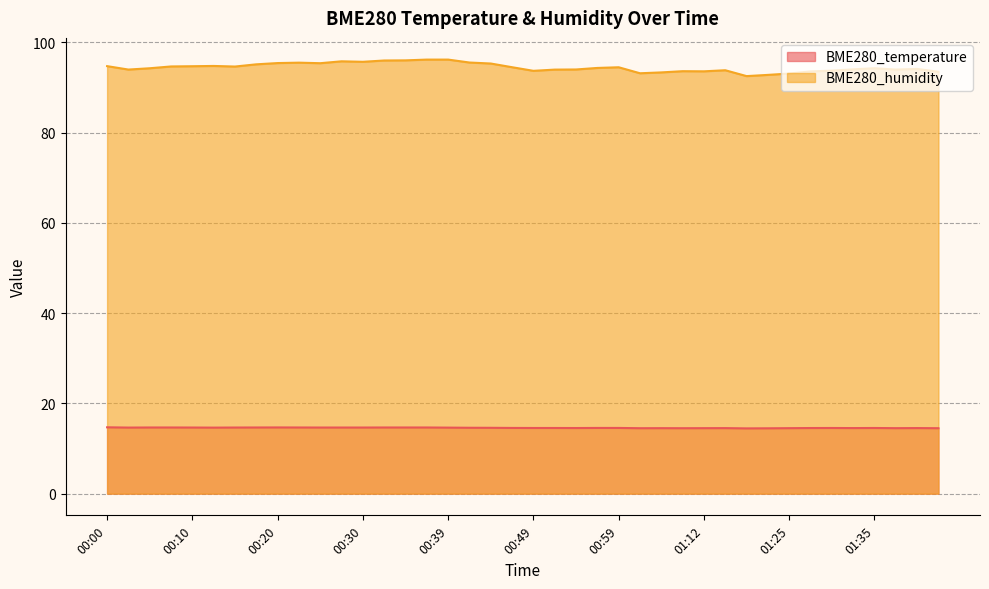

Which series changed the most between 01:25 and 01:37?

BME280_humidity